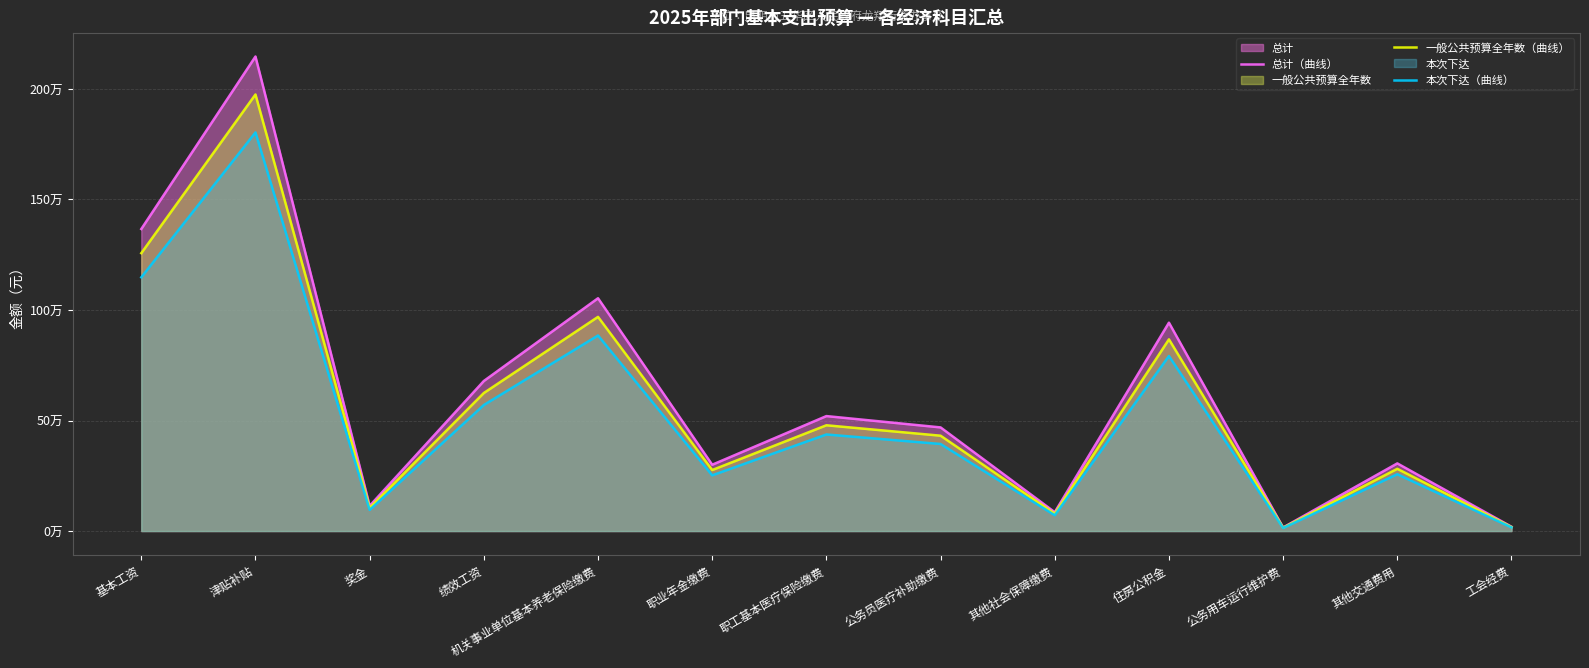

What is the difference between the maximum and minimum values in the 总计（曲线） series?

2130382.0